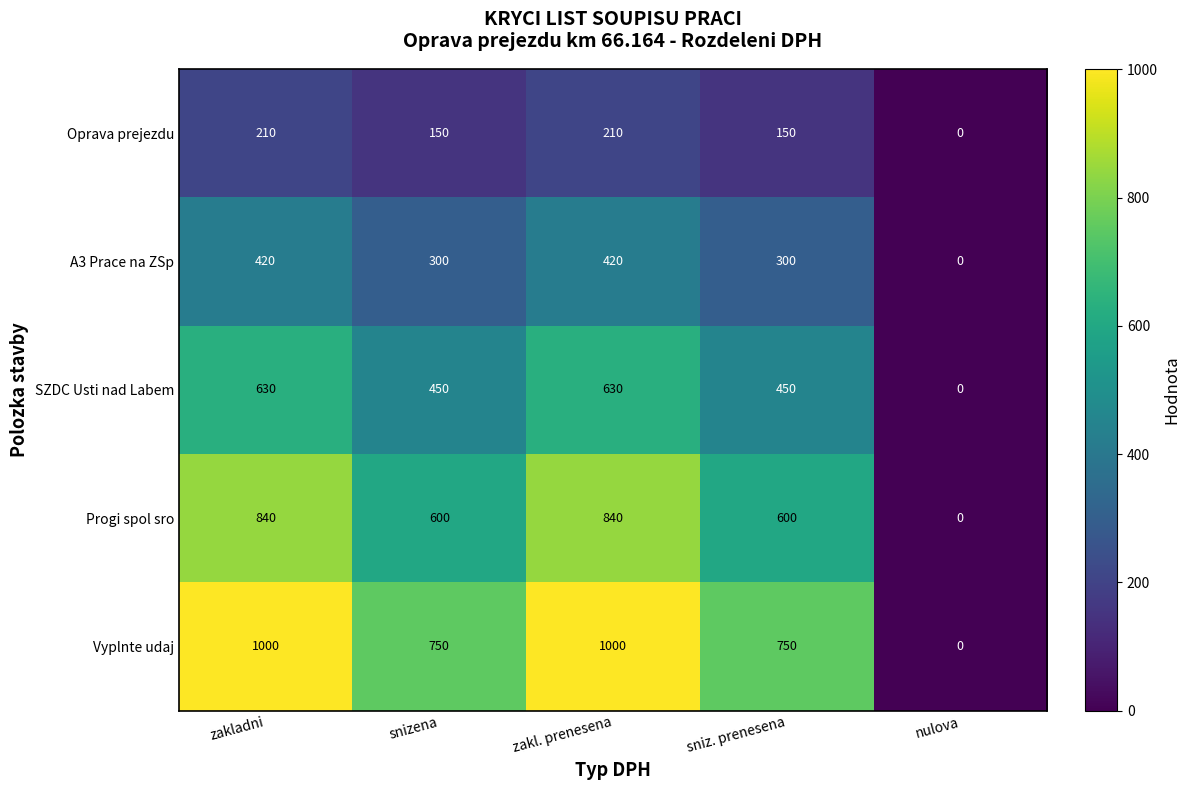

At which category does the chart reach its minimum across all series?

nulova